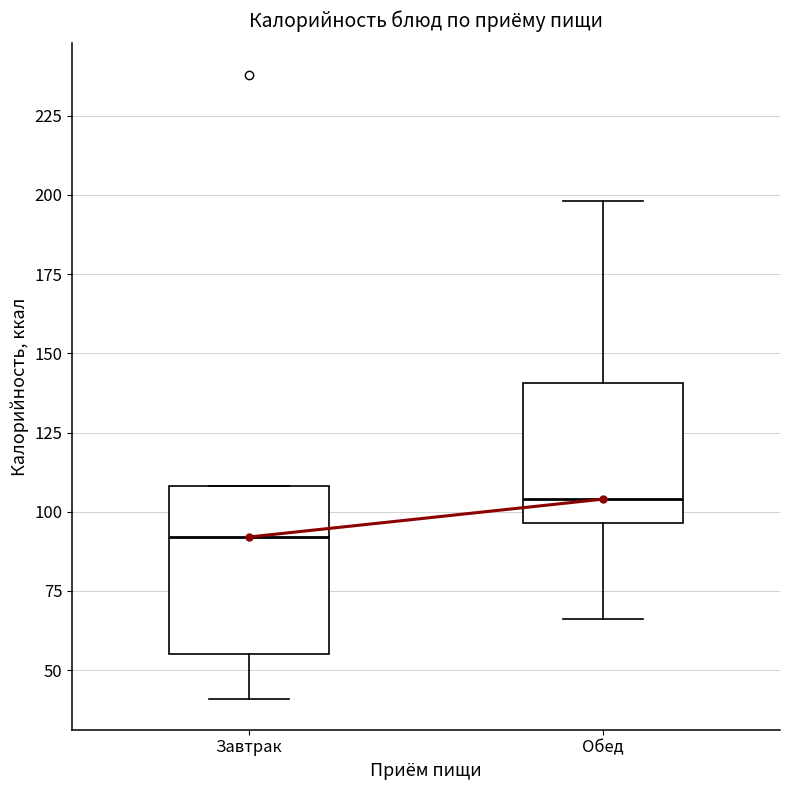

Which box's median line is the lowest?

Завтрак